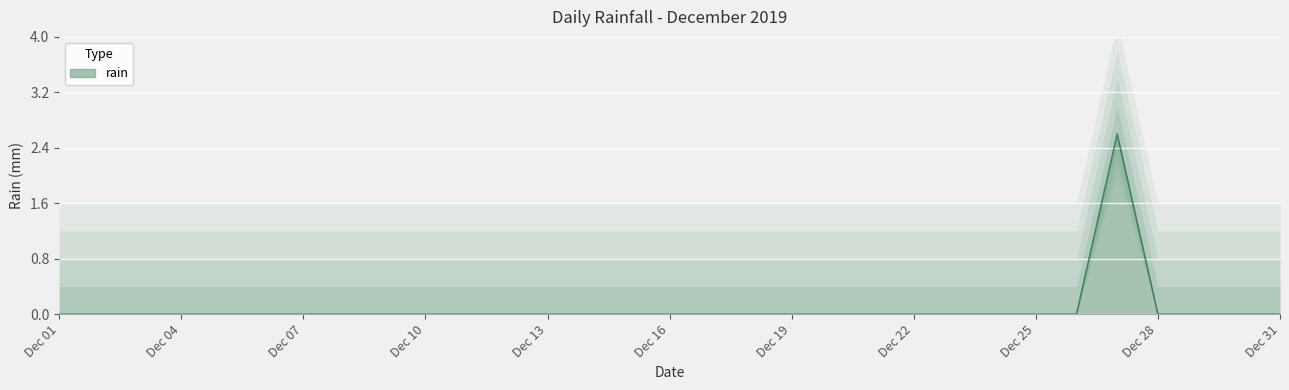

Reading left to right, extract all data points from this chart.

0.0	0.0	0.0	0.0	0.0	0.0	0.0	0.0	0.0	0.0	0.0	0.0	0.0	0.0	0.0	0.0	0.0	0.0	0.0	0.0	0.0	0.0	0.0	0.0	0.0	0.0	2.6	0.0	0.0	0.0	0.0